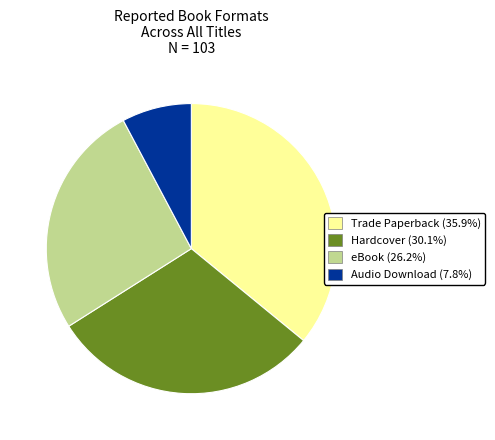

Rank the categories by value from highest to lowest.

Trade Paperback, Hardcover, eBook, Audio Download